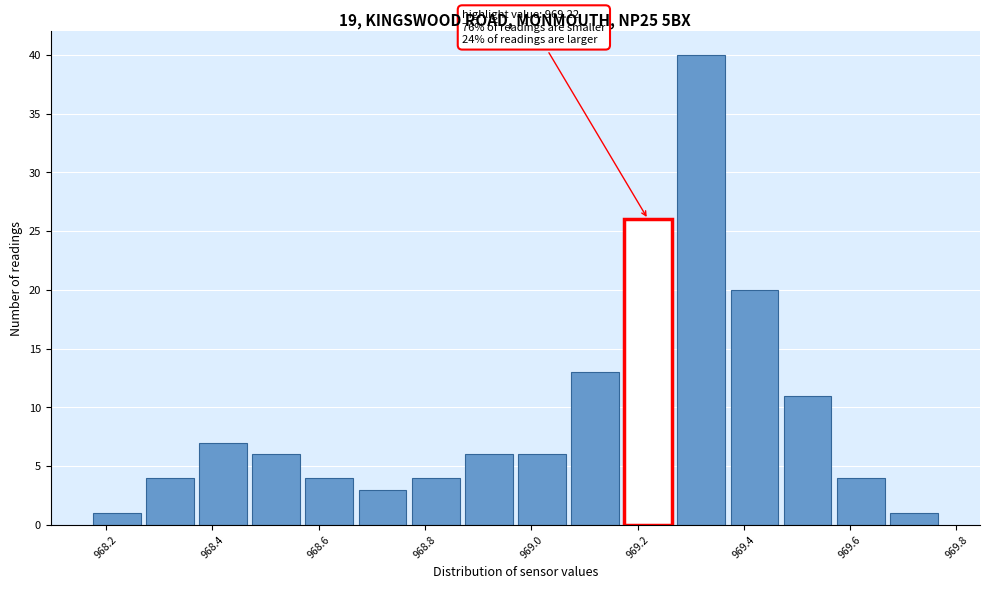

Over which range of the x-axis is the bar tallest?

969.27 to 969.37